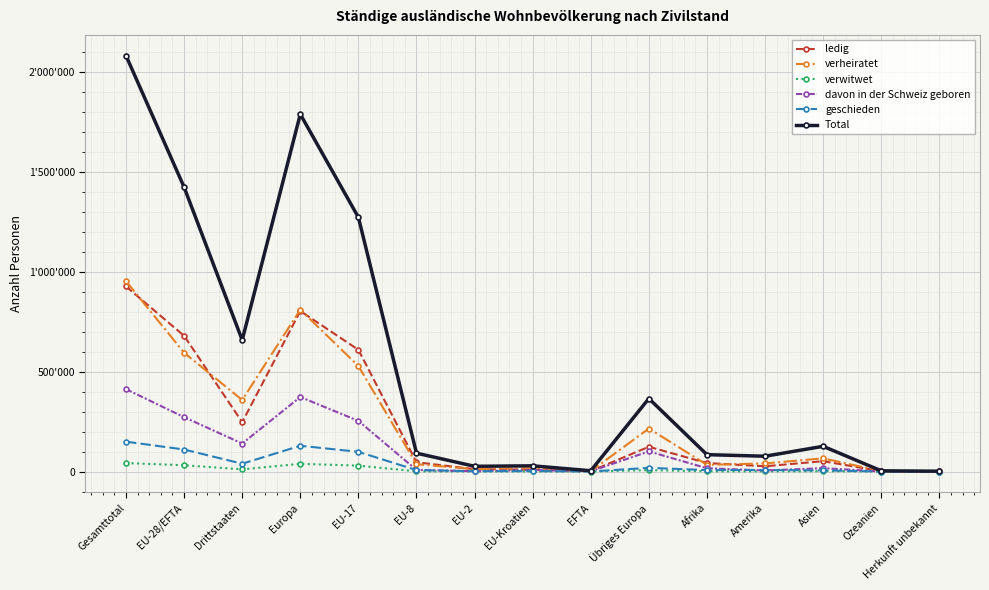

At which label is verheiratet closest to 476586?

EU-17